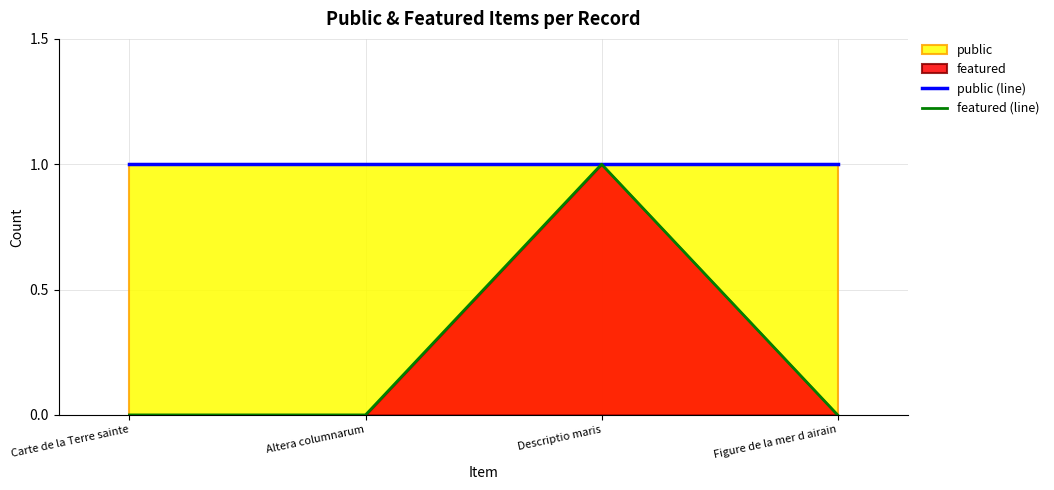

What is the maximum value shown in the chart?

1